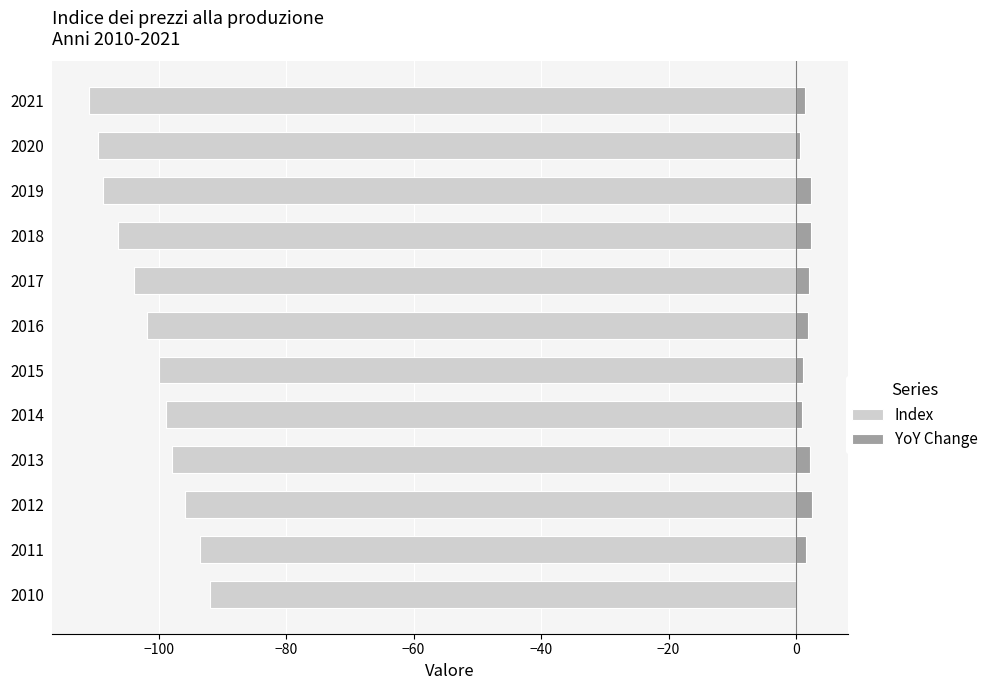

The value of Index at 2017 is -103.9. True or false?

True